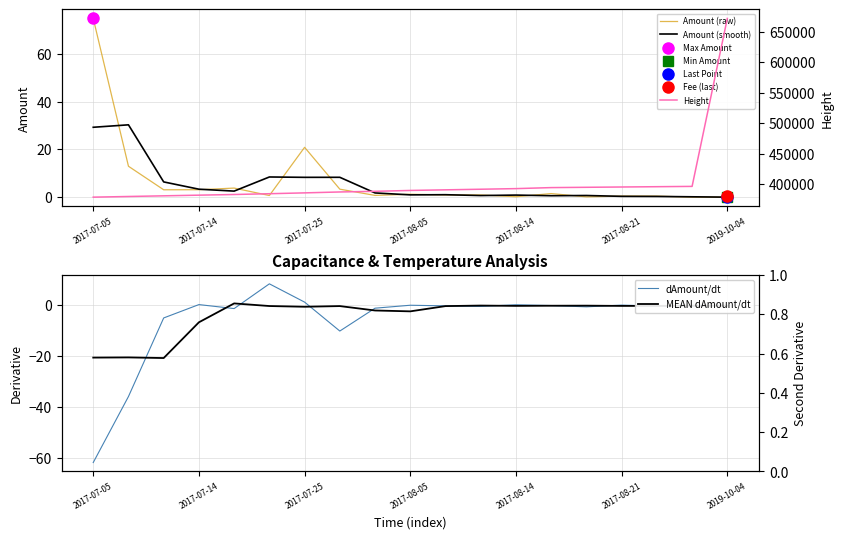

What are all the series names shown in the legend?

Amount (raw), Amount (smooth), Height, dAmount/dt, MEAN dAmount/dt